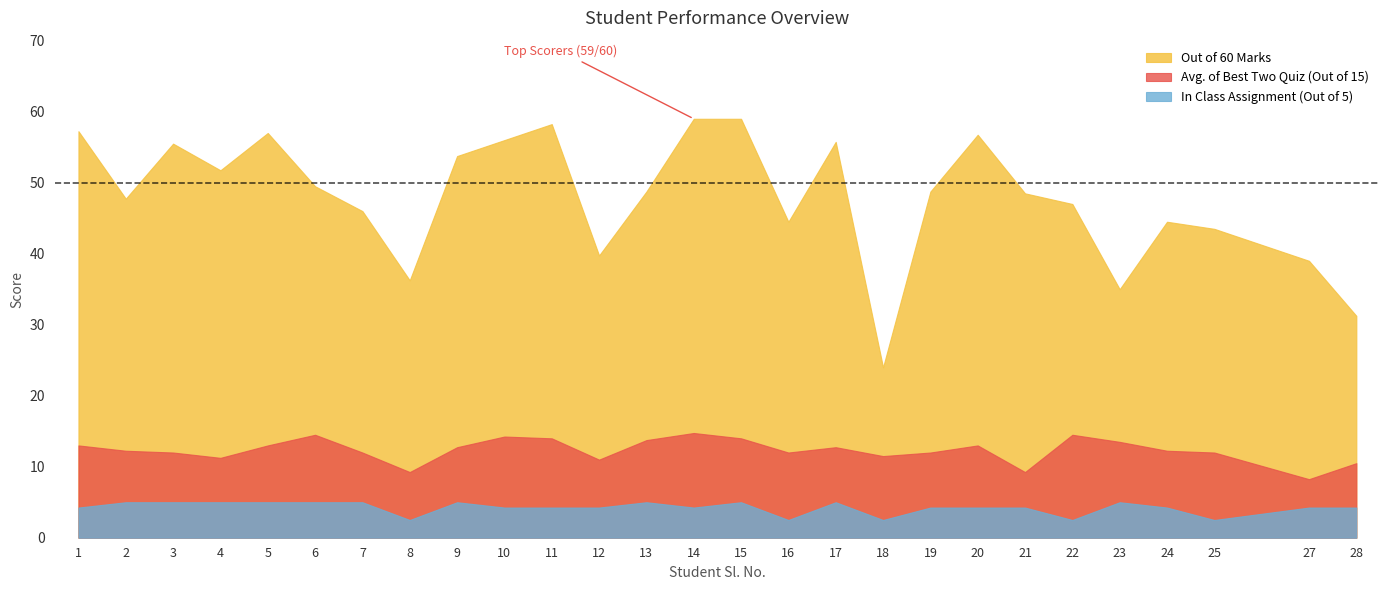

Where is Out of 60 Marks nearest to the value 41?

12